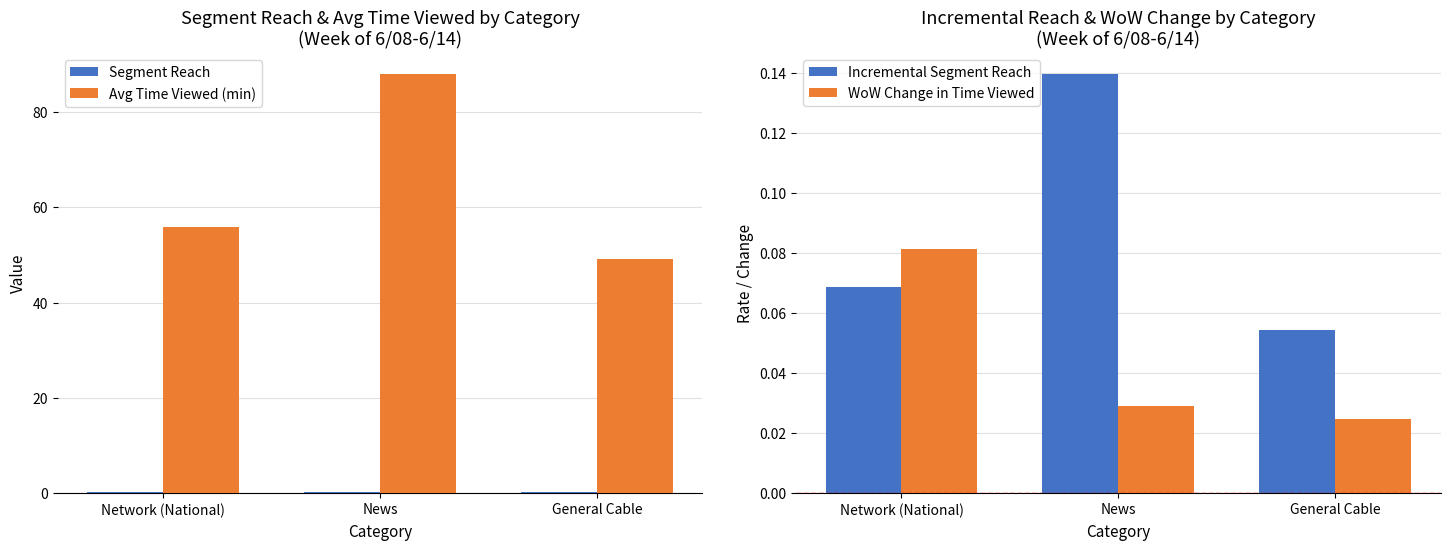

Does the chart contain stacked bars?

No